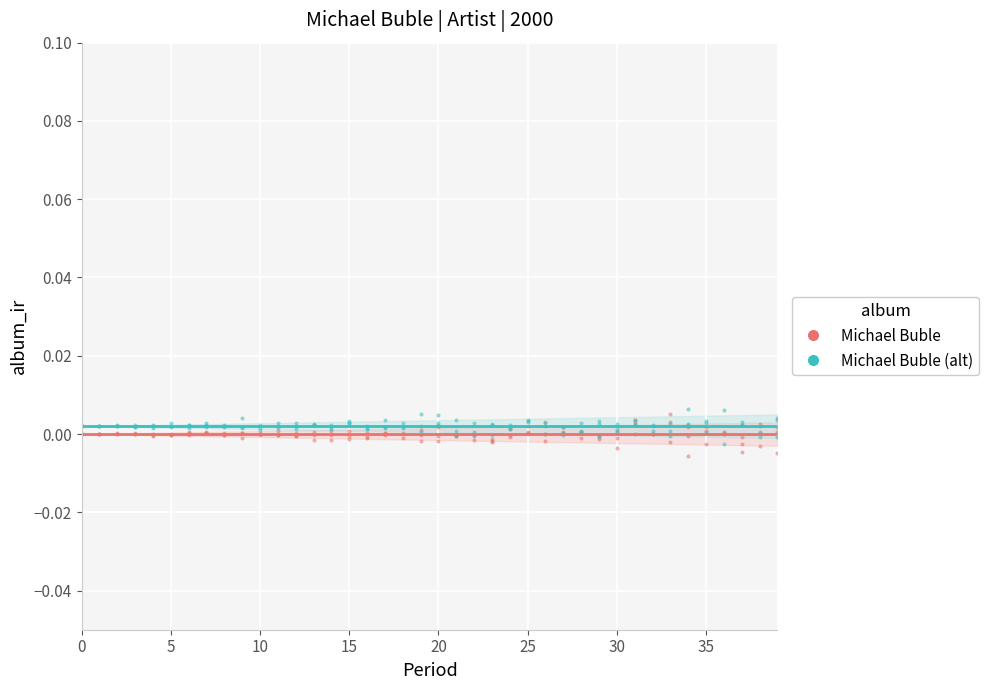

True or false: Michael Buble (alt) and Michael Buble intersect in this chart.

False